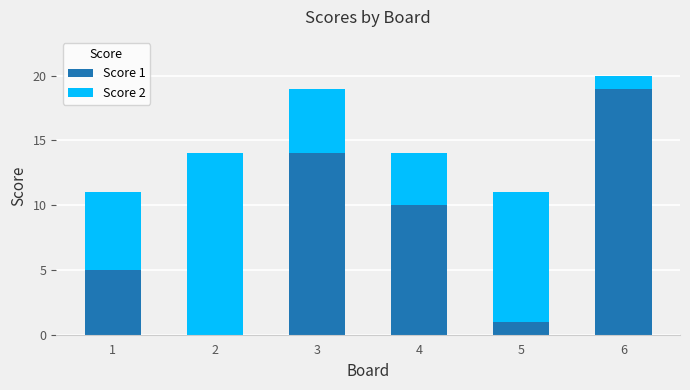

How many series are shown in this chart?

2